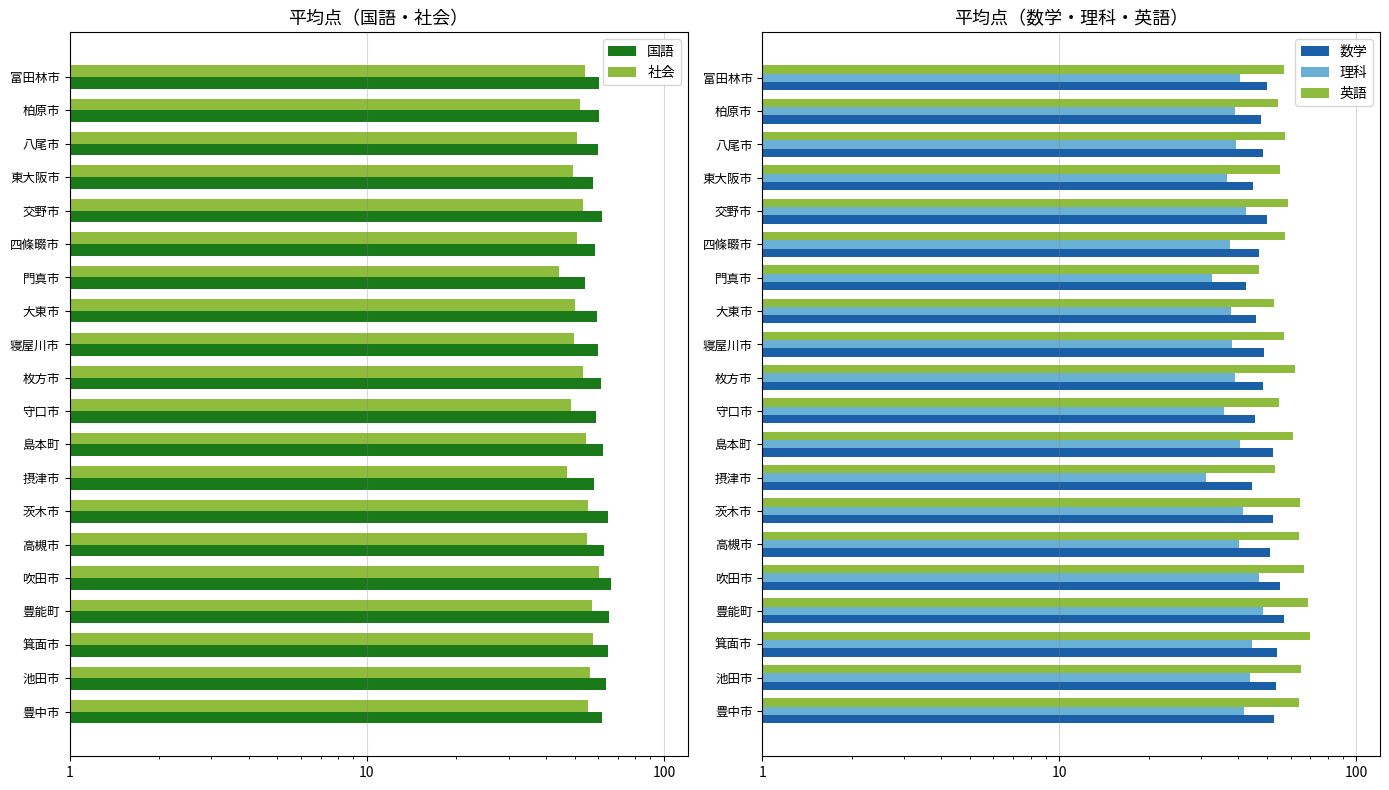

The value of 理科 at 大東市 is 37.8. True or false?

True